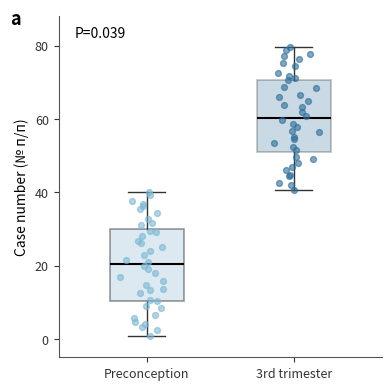

Which box has the lowest median line?

Preconception